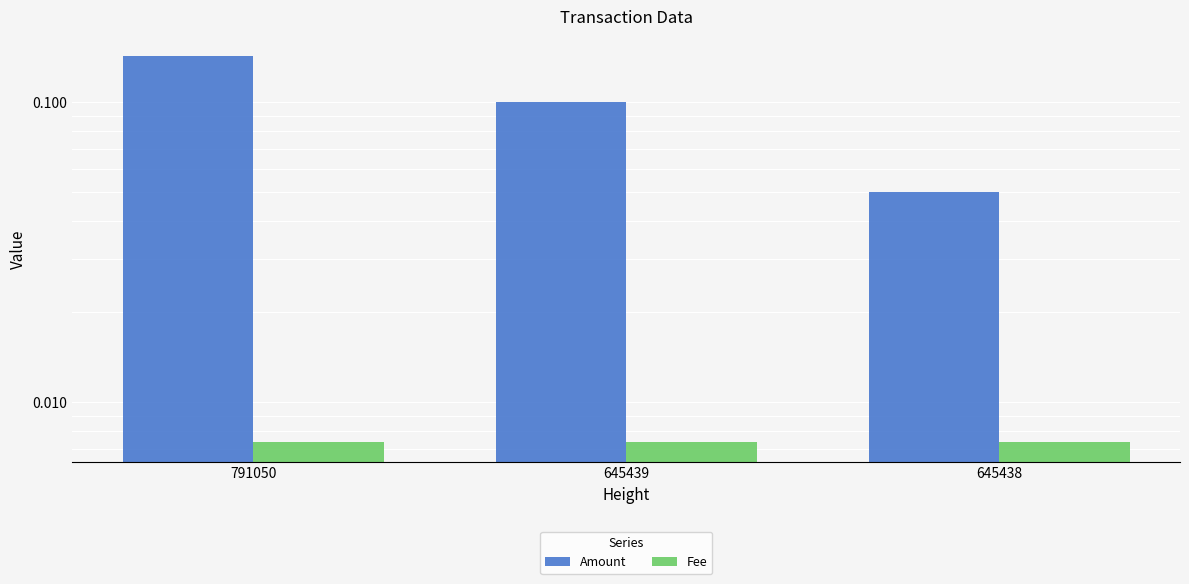

True or false: Amount has a value of 0.1 at 791050.

True